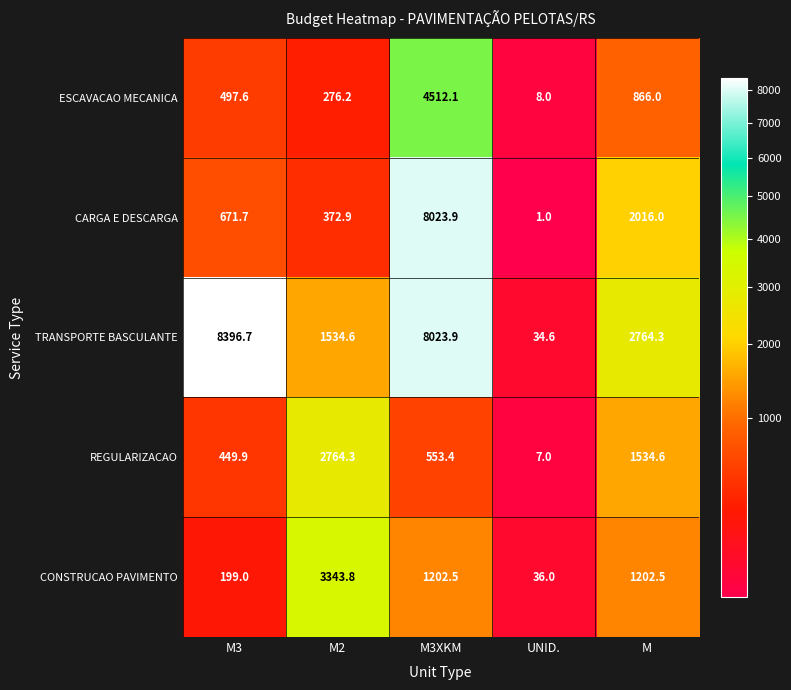

Which series changed the most between M3 and M2?

TRANSPORTE BASCULANTE